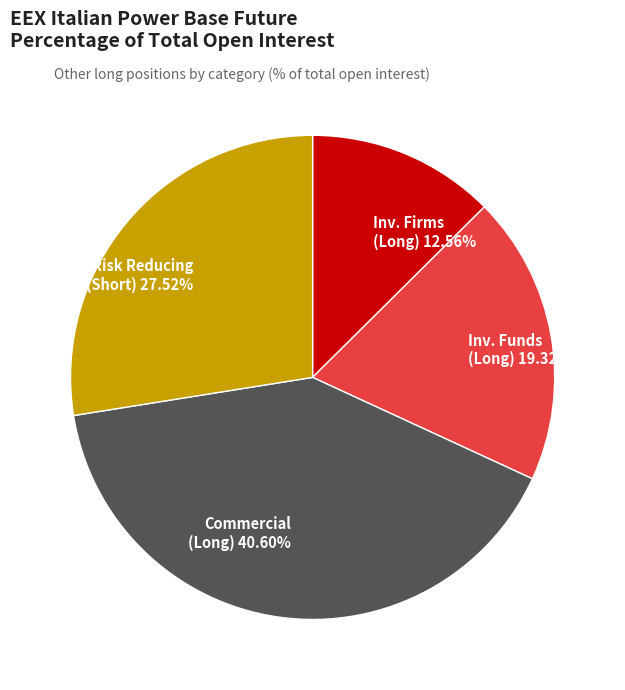

What is the largest slice in the pie chart?

Commercial (Long) 40.60%